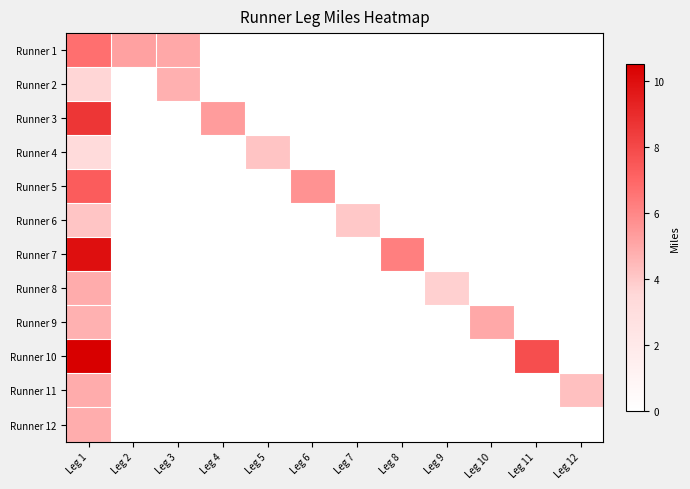

Reading left to right, what are all the values shown in this chart?

Runner 1: Leg 1=6.7	Leg 2=5.2	Leg 3=5.0	Leg 4=0.0	Leg 5=0.0	Leg 6=0.0	Leg 7=0.0	Leg 8=0.0	Leg 9=0.0	Leg 10=0.0	Leg 11=0.0	Leg 12=0.0
Runner 2: Leg 1=3.6	Leg 2=0.0	Leg 3=4.7	Leg 4=0.0	Leg 5=0.0	Leg 6=0.0	Leg 7=0.0	Leg 8=0.0	Leg 9=0.0	Leg 10=0.0	Leg 11=0.0	Leg 12=0.0
Runner 3: Leg 1=8.6	Leg 2=0.0	Leg 3=0.0	Leg 4=5.3	Leg 5=0.0	Leg 6=0.0	Leg 7=0.0	Leg 8=0.0	Leg 9=0.0	Leg 10=0.0	Leg 11=0.0	Leg 12=0.0
Runner 4: Leg 1=3.2	Leg 2=0.0	Leg 3=0.0	Leg 4=0.0	Leg 5=4.1	Leg 6=0.0	Leg 7=0.0	Leg 8=0.0	Leg 9=0.0	Leg 10=0.0	Leg 11=0.0	Leg 12=0.0
Runner 5: Leg 1=7.3	Leg 2=0.0	Leg 3=0.0	Leg 4=0.0	Leg 5=0.0	Leg 6=5.6	Leg 7=0.0	Leg 8=0.0	Leg 9=0.0	Leg 10=0.0	Leg 11=0.0	Leg 12=0.0
Runner 6: Leg 1=4.1	Leg 2=0.0	Leg 3=0.0	Leg 4=0.0	Leg 5=0.0	Leg 6=0.0	Leg 7=4.0	Leg 8=0.0	Leg 9=0.0	Leg 10=0.0	Leg 11=0.0	Leg 12=0.0
Runner 7: Leg 1=9.9	Leg 2=0.0	Leg 3=0.0	Leg 4=0.0	Leg 5=0.0	Leg 6=0.0	Leg 7=0.0	Leg 8=6.2	Leg 9=0.0	Leg 10=0.0	Leg 11=0.0	Leg 12=0.0
Runner 8: Leg 1=4.9	Leg 2=0.0	Leg 3=0.0	Leg 4=0.0	Leg 5=0.0	Leg 6=0.0	Leg 7=0.0	Leg 8=0.0	Leg 9=3.8	Leg 10=0.0	Leg 11=0.0	Leg 12=0.0
Runner 9: Leg 1=4.7	Leg 2=0.0	Leg 3=0.0	Leg 4=0.0	Leg 5=0.0	Leg 6=0.0	Leg 7=0.0	Leg 8=0.0	Leg 9=0.0	Leg 10=5.0	Leg 11=0.0	Leg 12=0.0
Runner 10: Leg 1=10.5	Leg 2=0.0	Leg 3=0.0	Leg 4=0.0	Leg 5=0.0	Leg 6=0.0	Leg 7=0.0	Leg 8=0.0	Leg 9=0.0	Leg 10=0.0	Leg 11=7.8	Leg 12=0.0
Runner 11: Leg 1=4.9	Leg 2=0.0	Leg 3=0.0	Leg 4=0.0	Leg 5=0.0	Leg 6=0.0	Leg 7=0.0	Leg 8=0.0	Leg 9=0.0	Leg 10=0.0	Leg 11=0.0	Leg 12=4.2
Runner 12: Leg 1=4.8	Leg 2=0.0	Leg 3=0.0	Leg 4=0.0	Leg 5=0.0	Leg 6=0.0	Leg 7=0.0	Leg 8=0.0	Leg 9=0.0	Leg 10=0.0	Leg 11=0.0	Leg 12=0.0